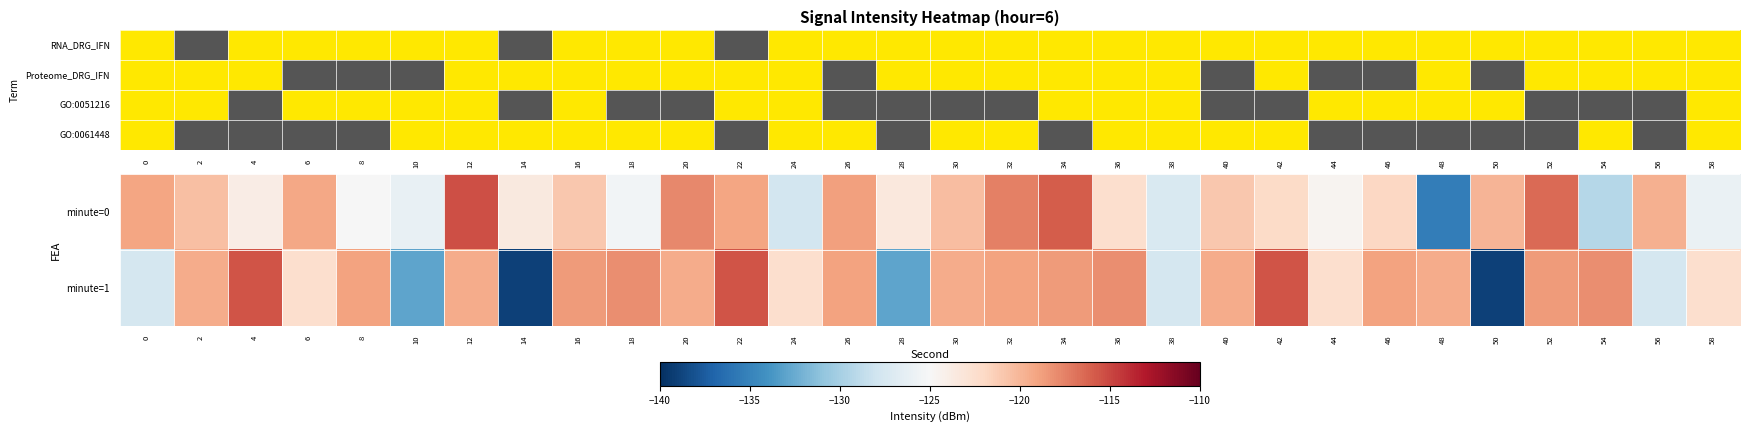

Where is GO:0051216 nearest to the value 0?

4